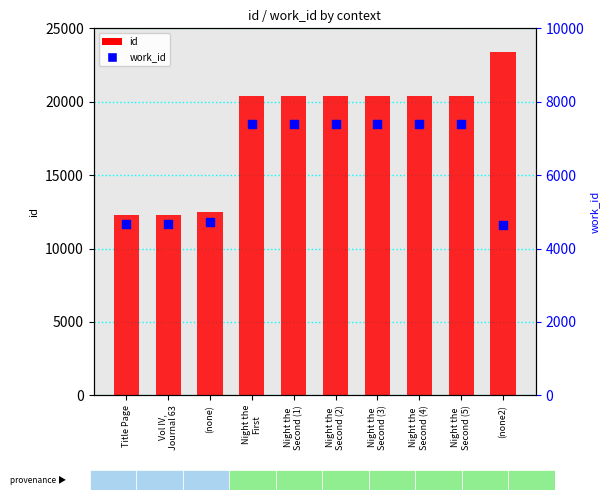

At how many categories does at least one series exceed 19566?

7